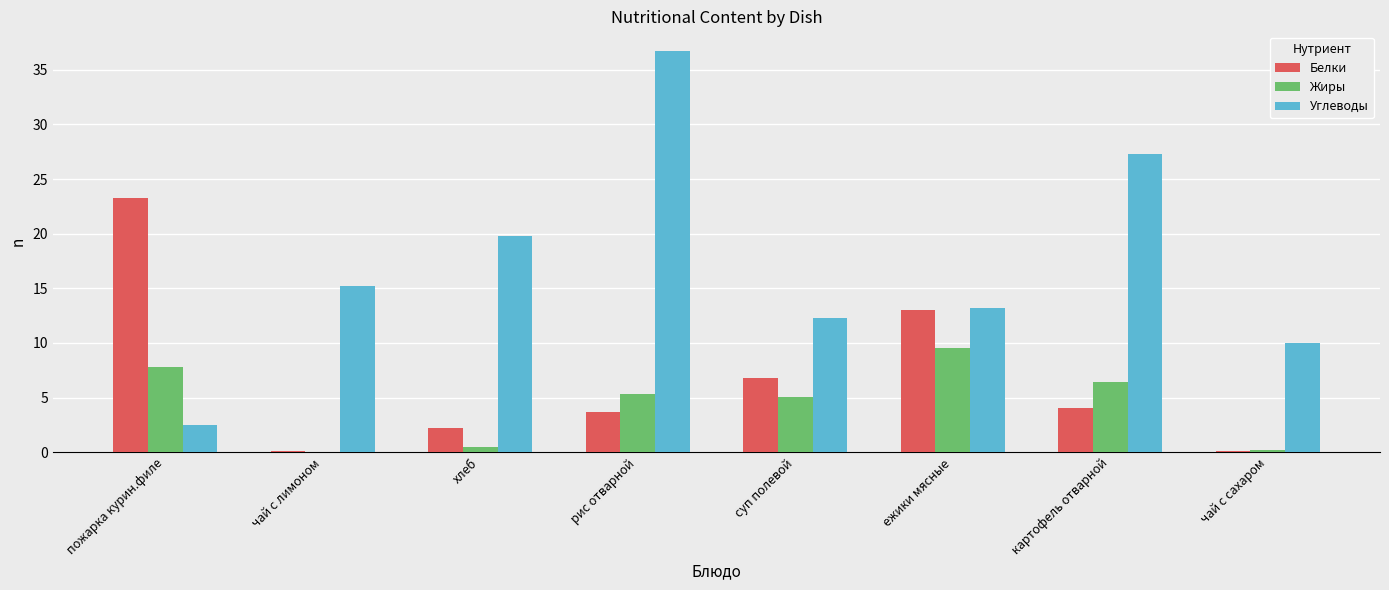

How many data points in Углеводы are above 15?

4